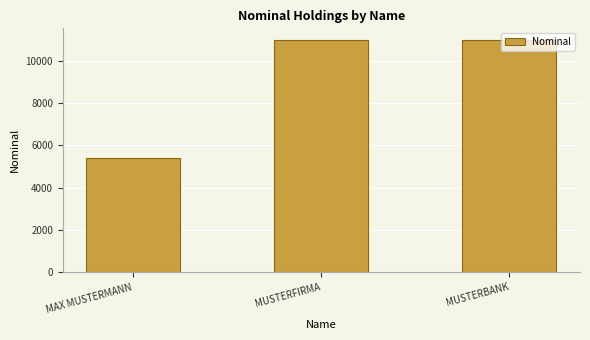

Reading right to left, list all the values displayed in this chart.

11000	11000	5400